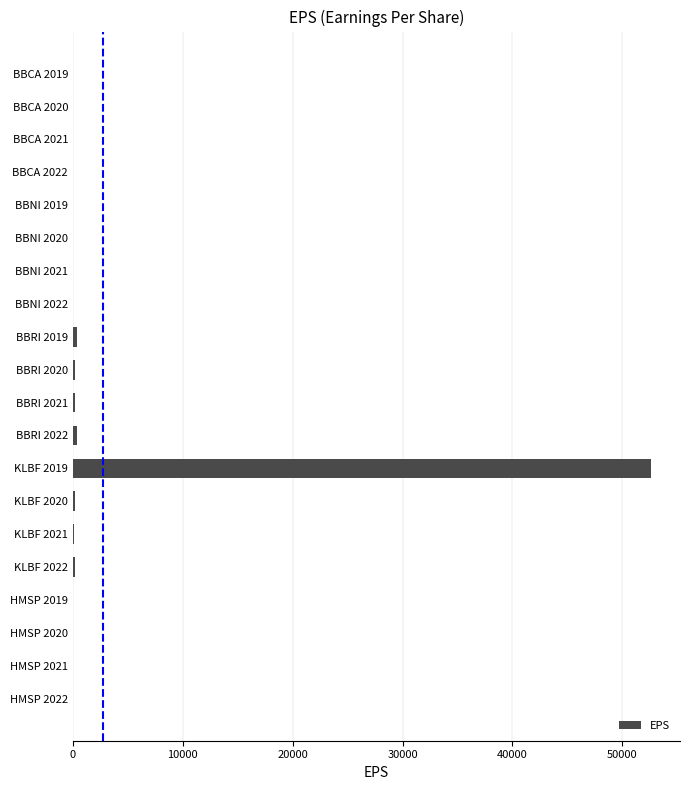

The chart shows a value of 7.2 at HMSP 2019. True or false?

True